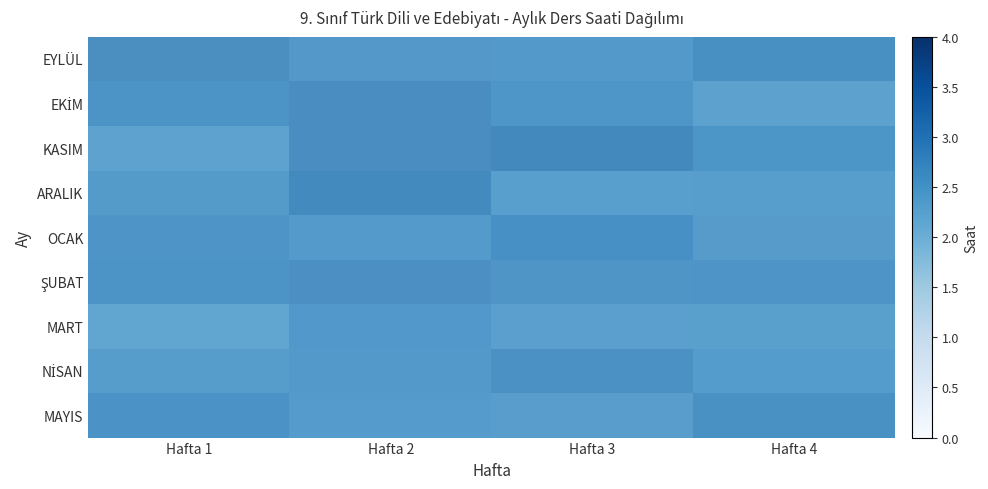

List the series in order of their peak value, highest first.

KASIM, EKİM, ARALIK, ŞUBAT, EYLÜL, MAYIS, NİSAN, OCAK, MART